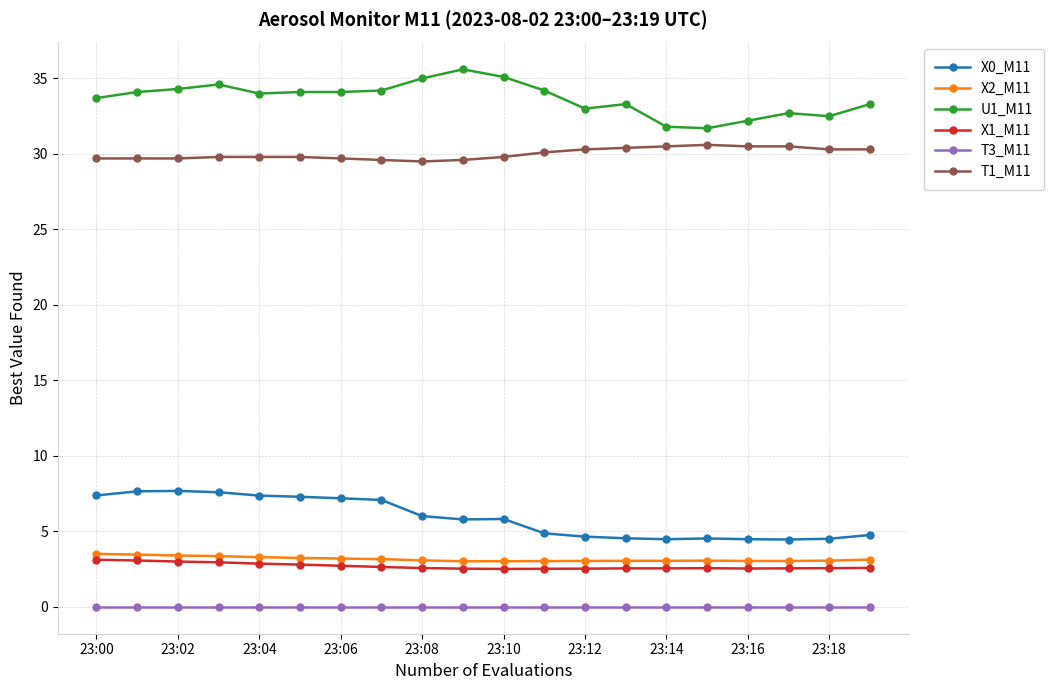

At how many categories does at least one series exceed 1?

20